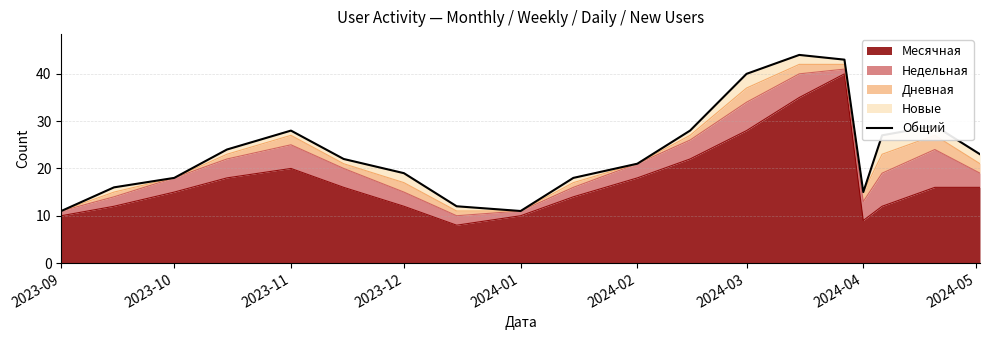

What is the highest value of the Месячная series?

40